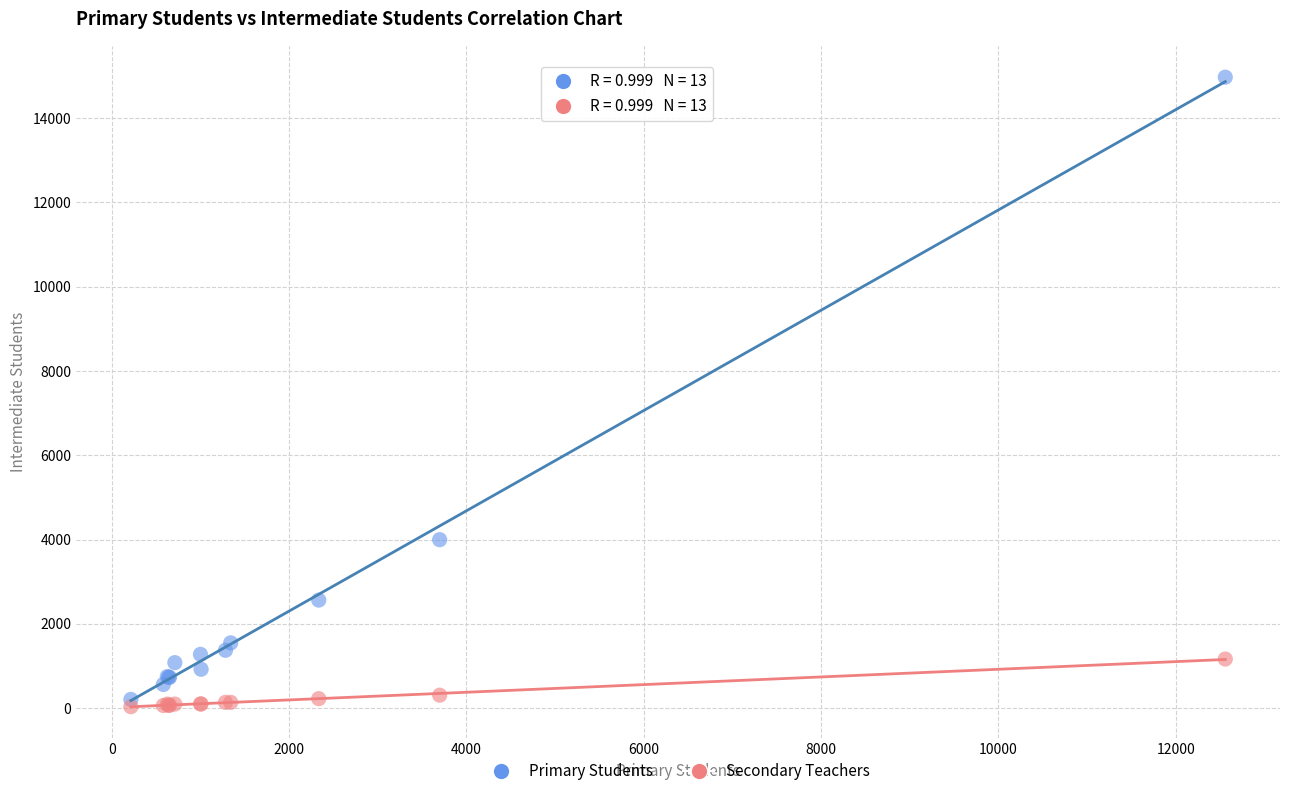

In the Primary Students series, what Y value is closest to 7587?

3996